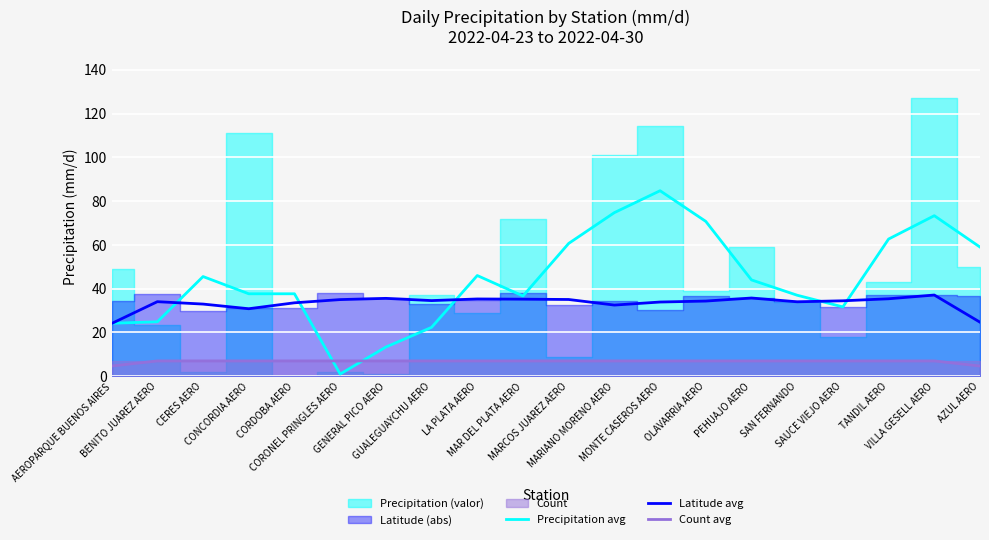

Rank the categories by Precipitation avg value from highest to lowest.

MONTE CASEROS AERO, MARIANO MORENO AERO, VILLA GESELL AERO, OLAVARRIA AERO, TANDIL AERO, MARCOS JUAREZ AERO, AZUL AERO, LA PLATA AERO, CERES AERO, PEHUAJO AERO, CONCORDIA AERO, CORDOBA AERO, SAN FERNANDO, MAR DEL PLATA AERO, SAUCE VIEJO AERO, BENITO JUAREZ AERO, AEROPARQUE BUENOS AIRES, GUALEGUAYCHU AERO, GENERAL PICO AERO, CORONEL PRINGLES AERO